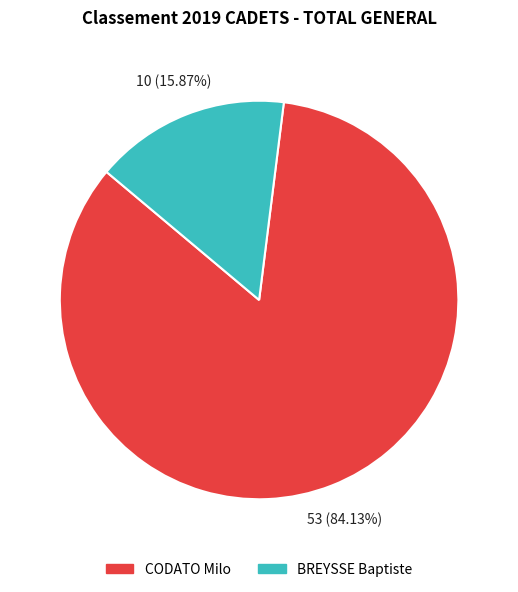

What percentage is NOT represented by CODATO Milo?

15.9%